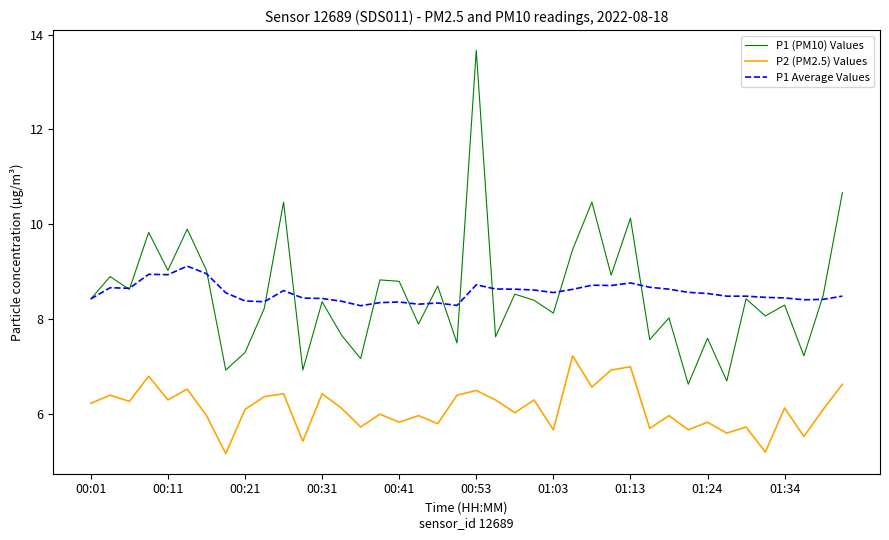

What is the highest value of the P1 Average Values series?

9.1